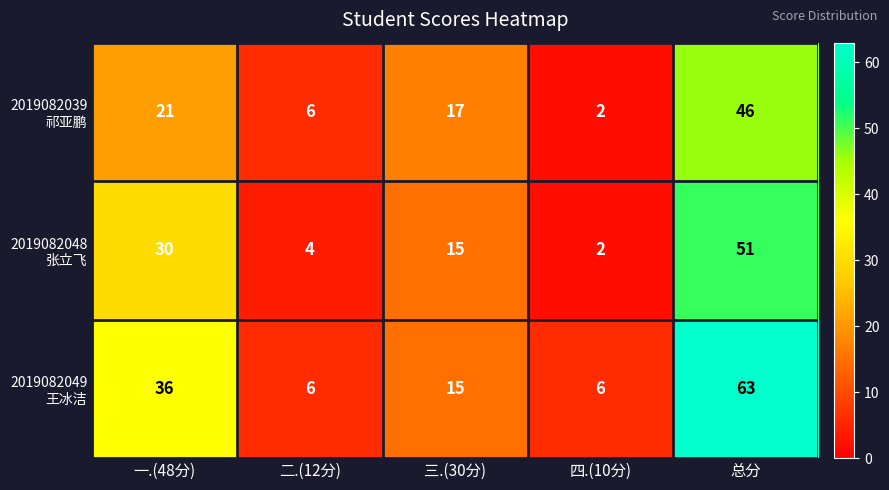

Which label corresponds to the largest value in the chart?

总分